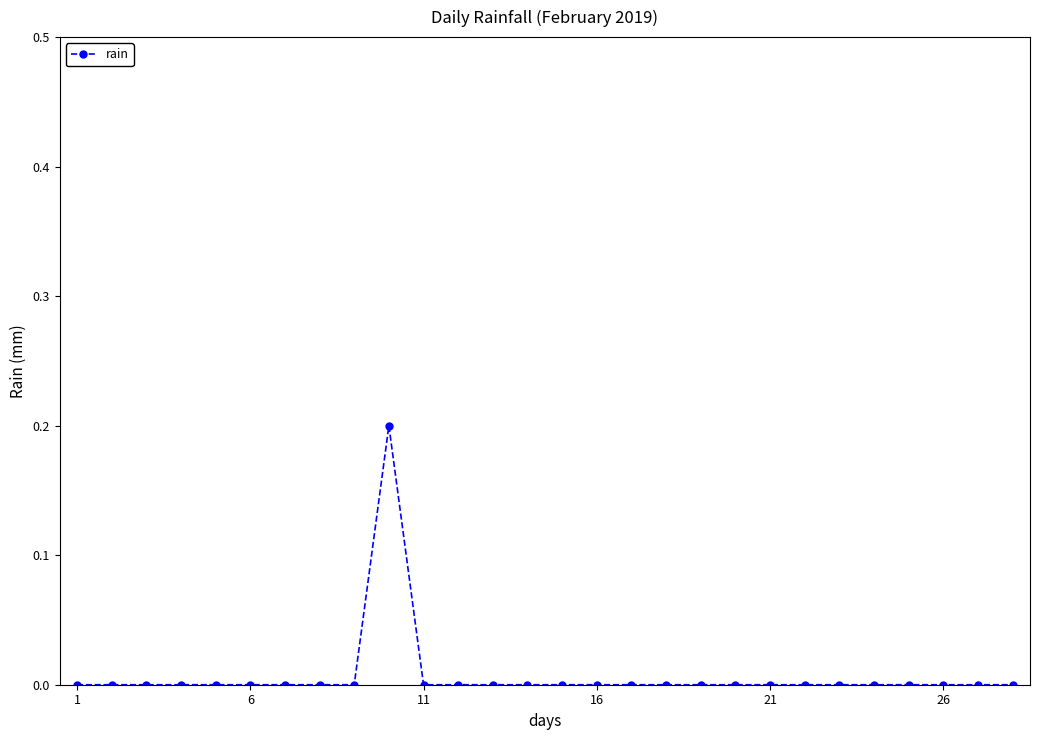

Reading left to right, list all the values displayed in this chart.

0.0	0.0	0.0	0.0	0.0	0.0	0.0	0.0	0.0	0.2	0.0	0.0	0.0	0.0	0.0	0.0	0.0	0.0	0.0	0.0	0.0	0.0	0.0	0.0	0.0	0.0	0.0	0.0